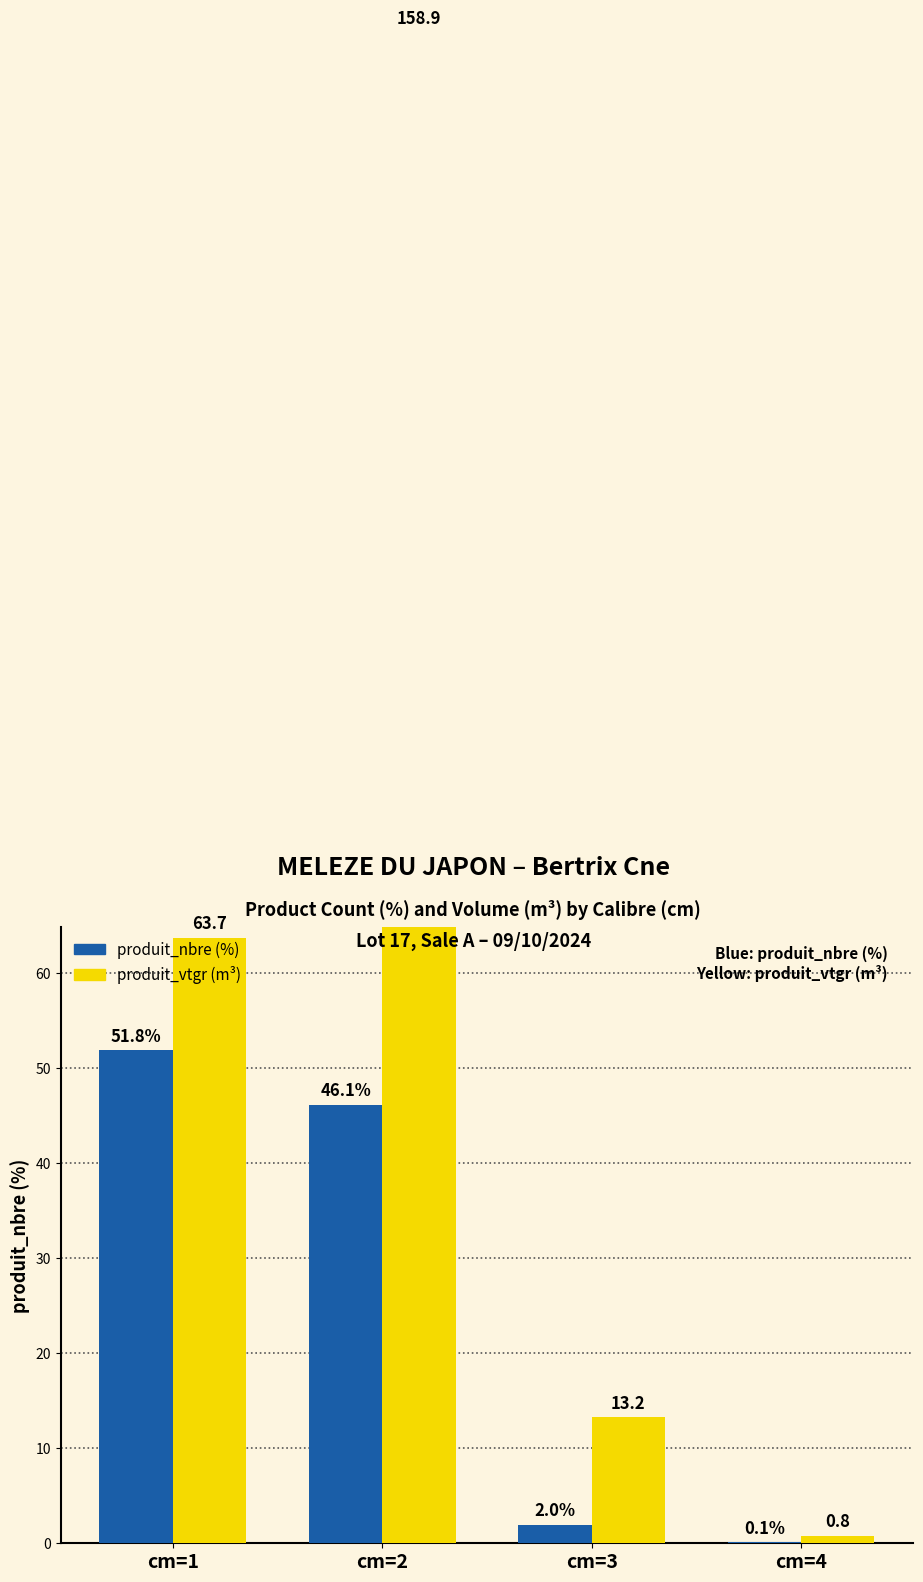

What is the value of the produit_vtgr bar at the 3rd from the left?

13.2